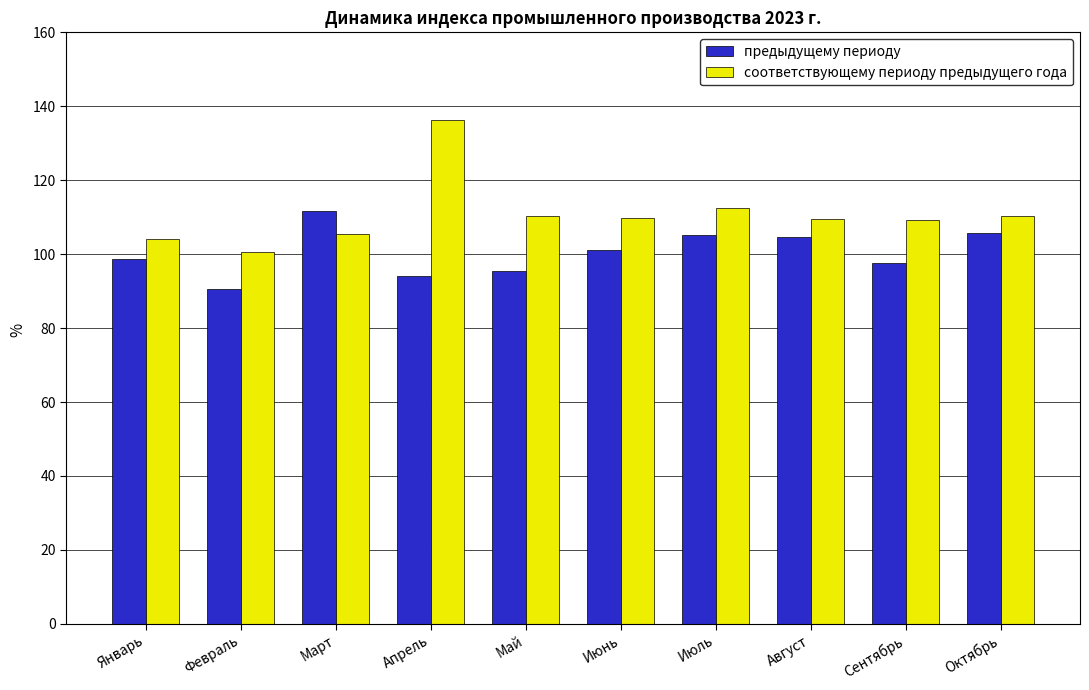

The value of предыдущему периоду at Февраль is 90.7. True or false?

True